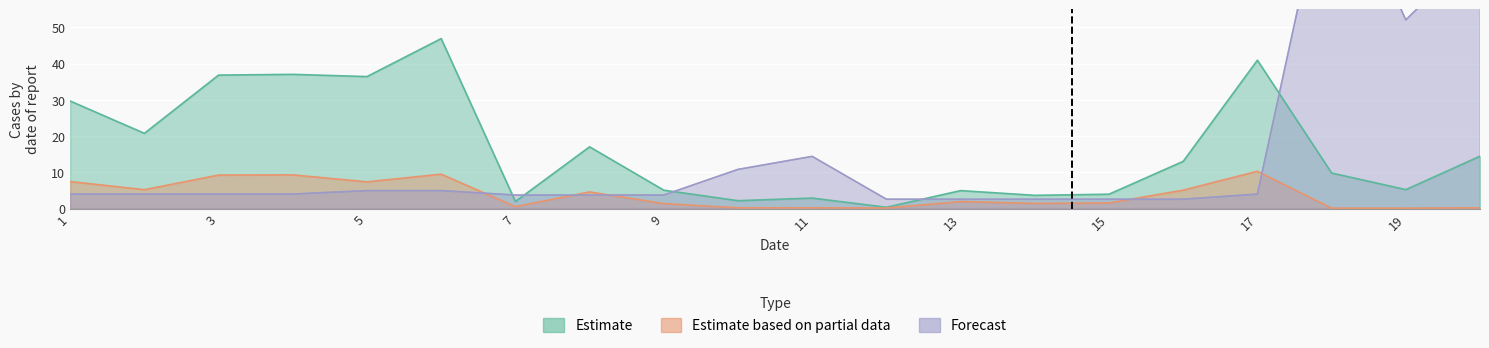

What is the sum of the Estimate values at 6 and 18?

56.7